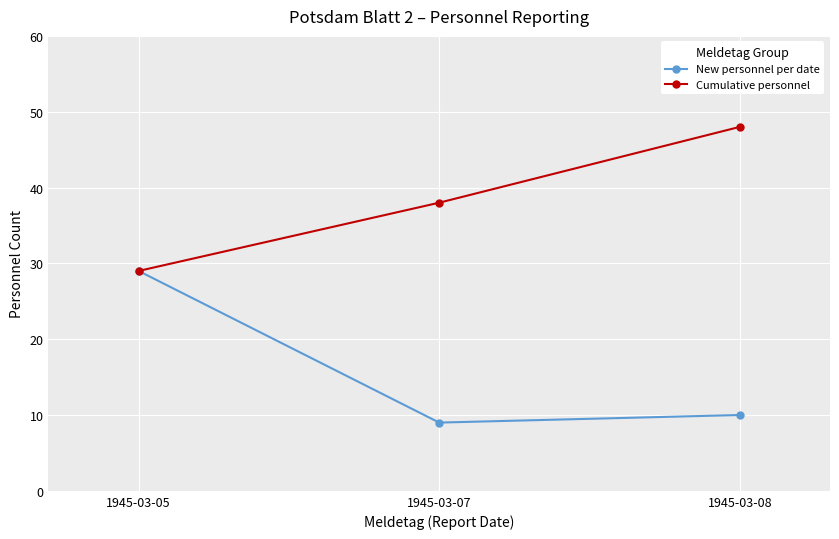

Which series has the largest total across all categories?

Cumulative personnel